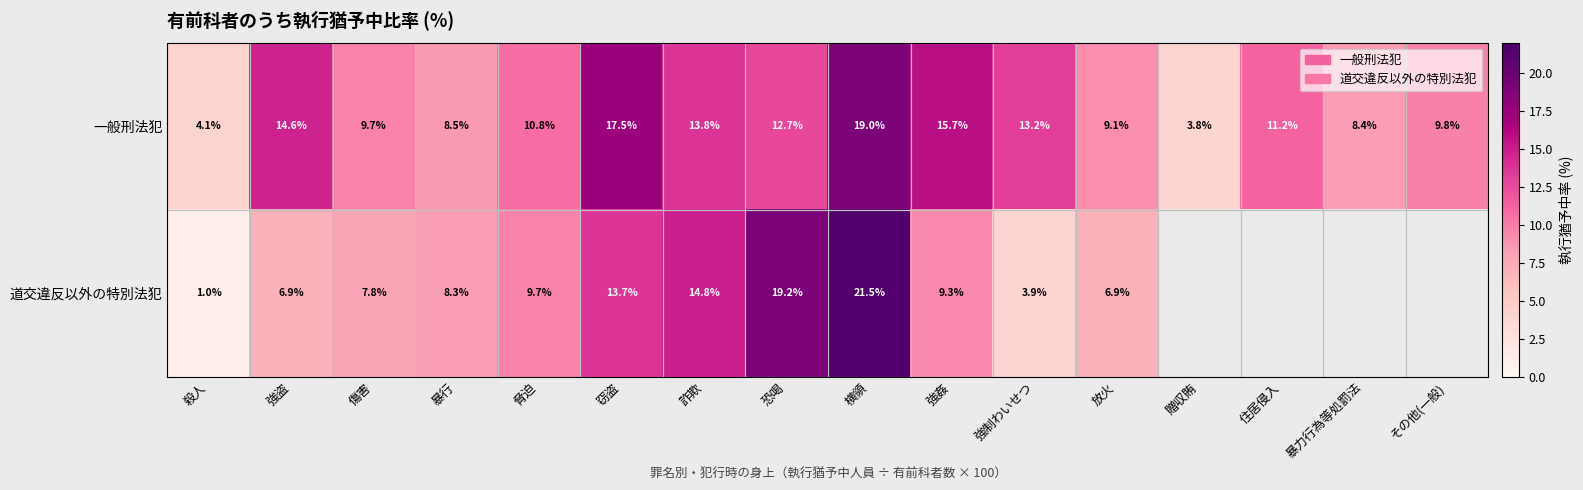

At how many categories does at least one series exceed 3?

16